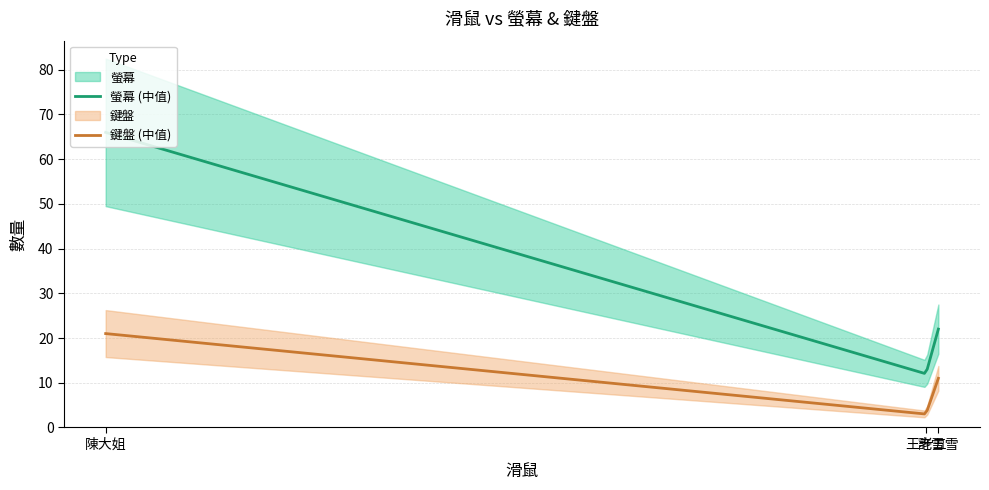

What are all the series names shown in the legend?

螢幕, 鍵盤